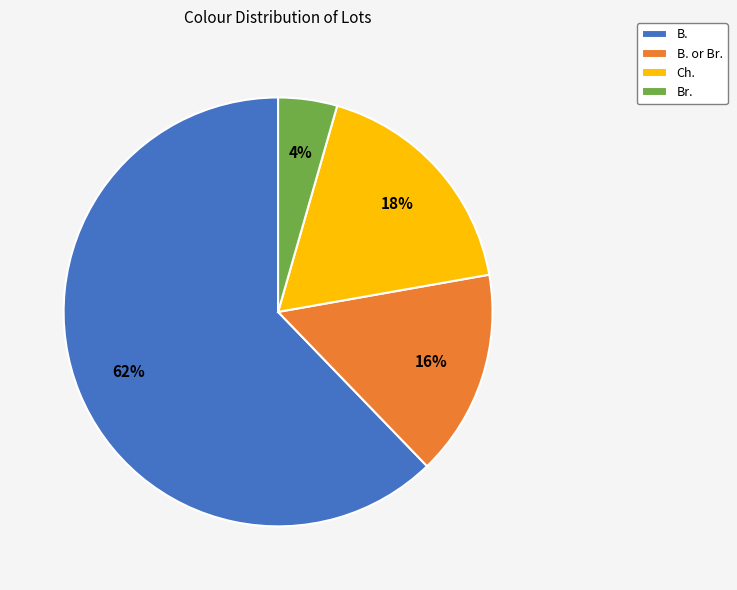

To the nearest percent, what percentage of the pie is B.?

62%